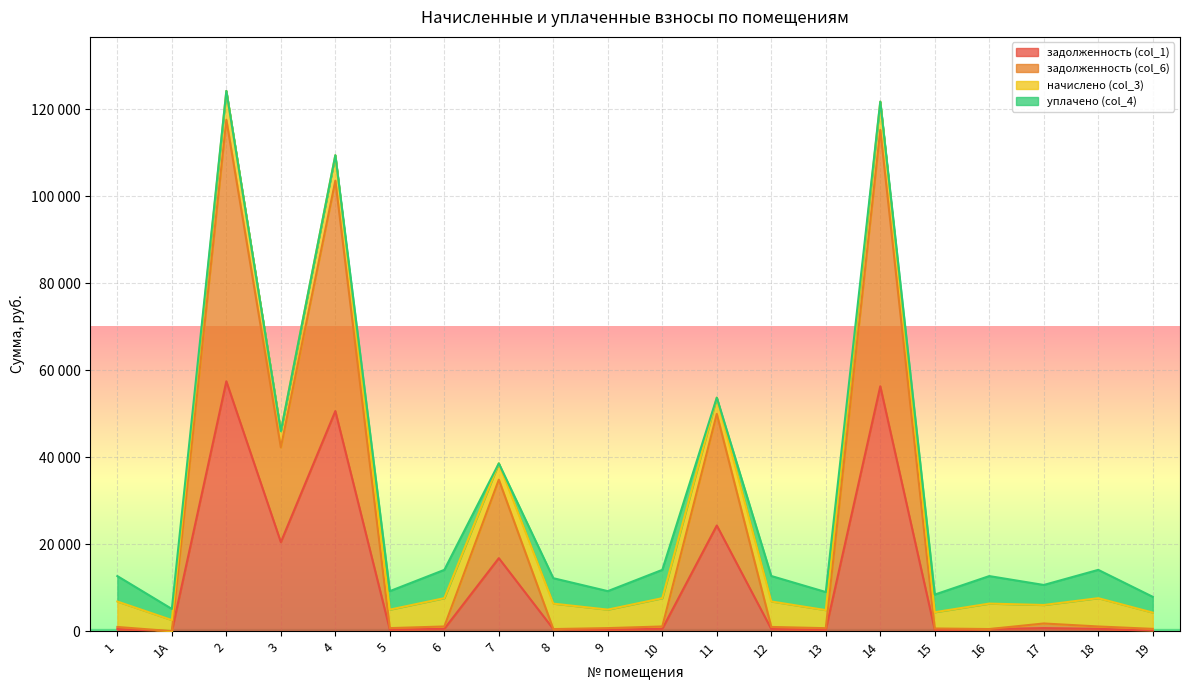

True or false: задолженность (col_1) and задолженность (col_6) intersect in this chart.

False